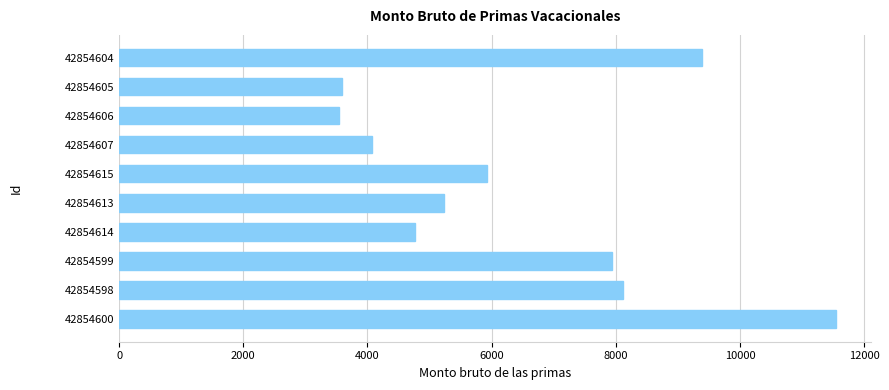

Approximately how many times larger is the value at 42854604 compared to 42854615?

1.6